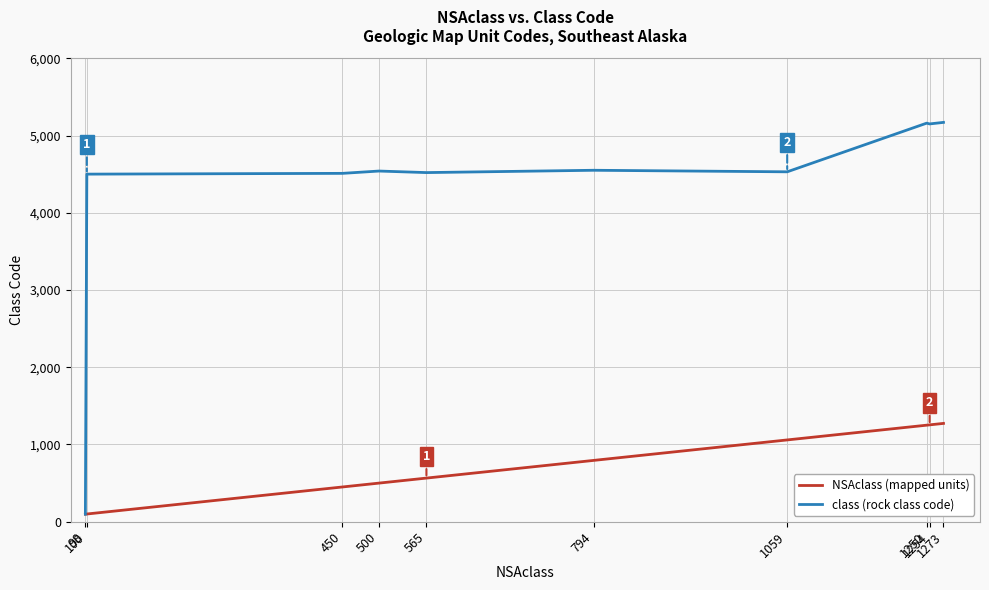

What is the average value of the class (rock class code) series?

4273